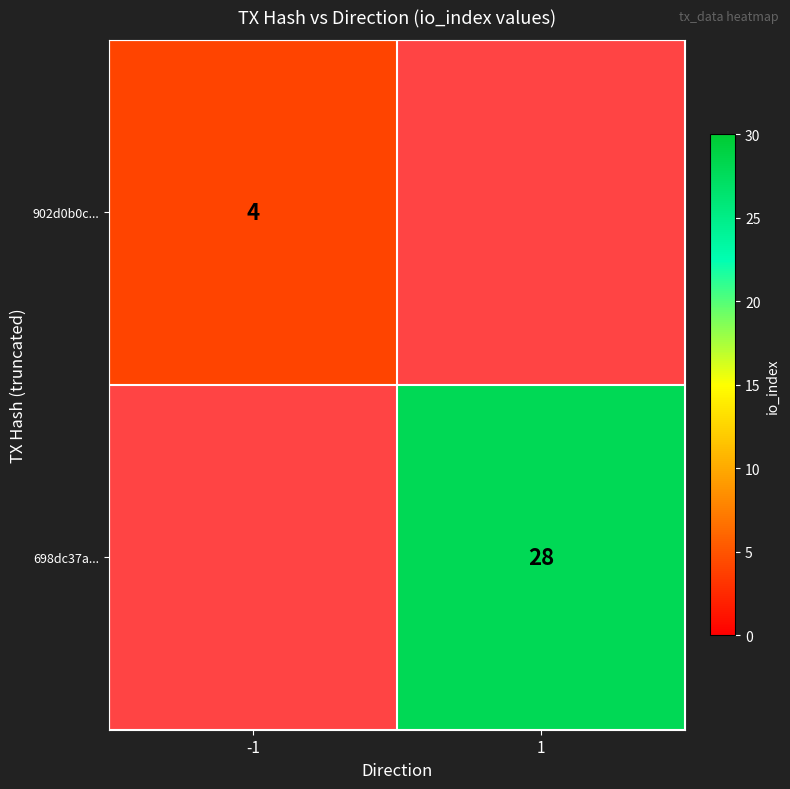

Is it true that 902d0b0c... equals 7 at -1?

False